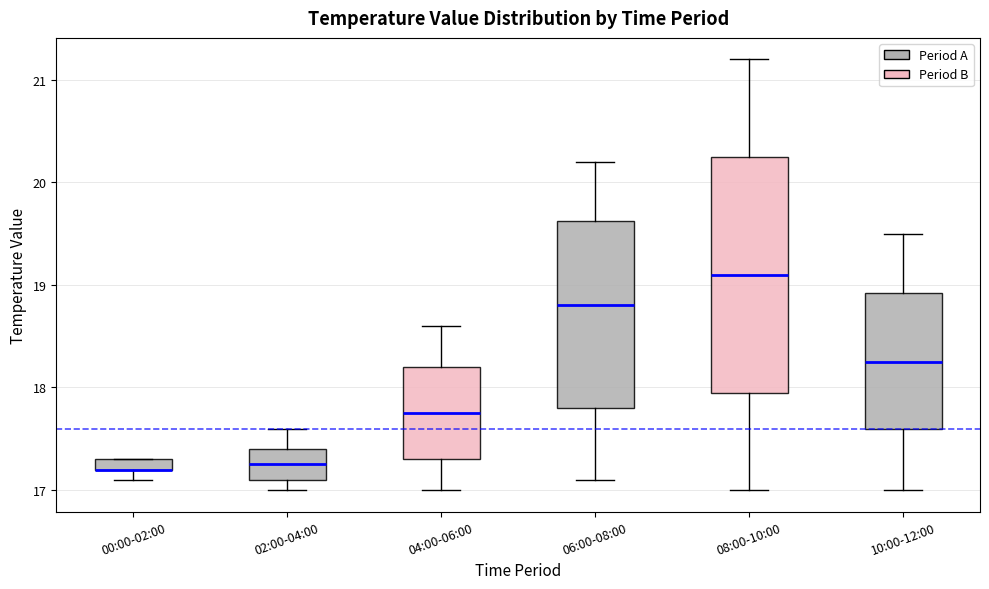

Which box is the tallest, from its lower edge to its upper edge?

08:00-10:00